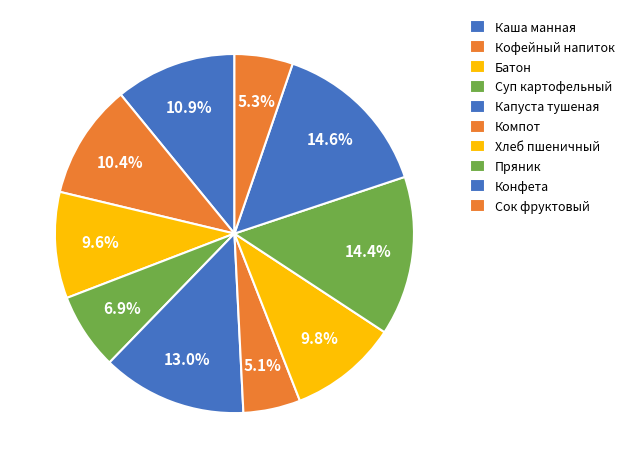

Do Каша манная and Капуста тушеная together represent more than half of the pie?

No